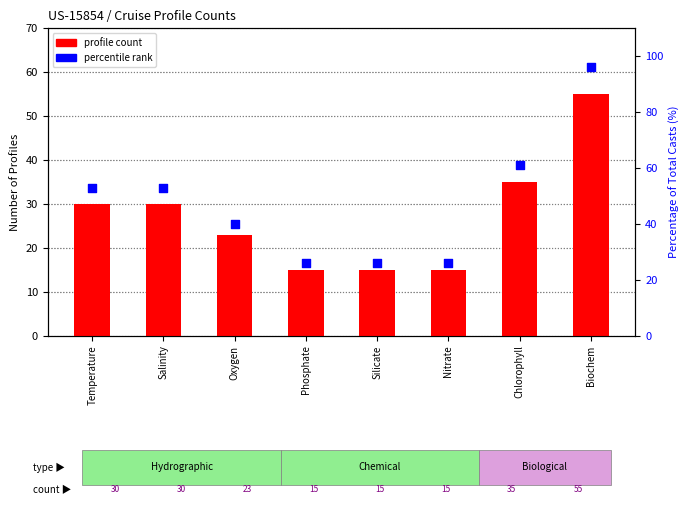

What are all the series names shown in the legend?

profile count, percentile rank